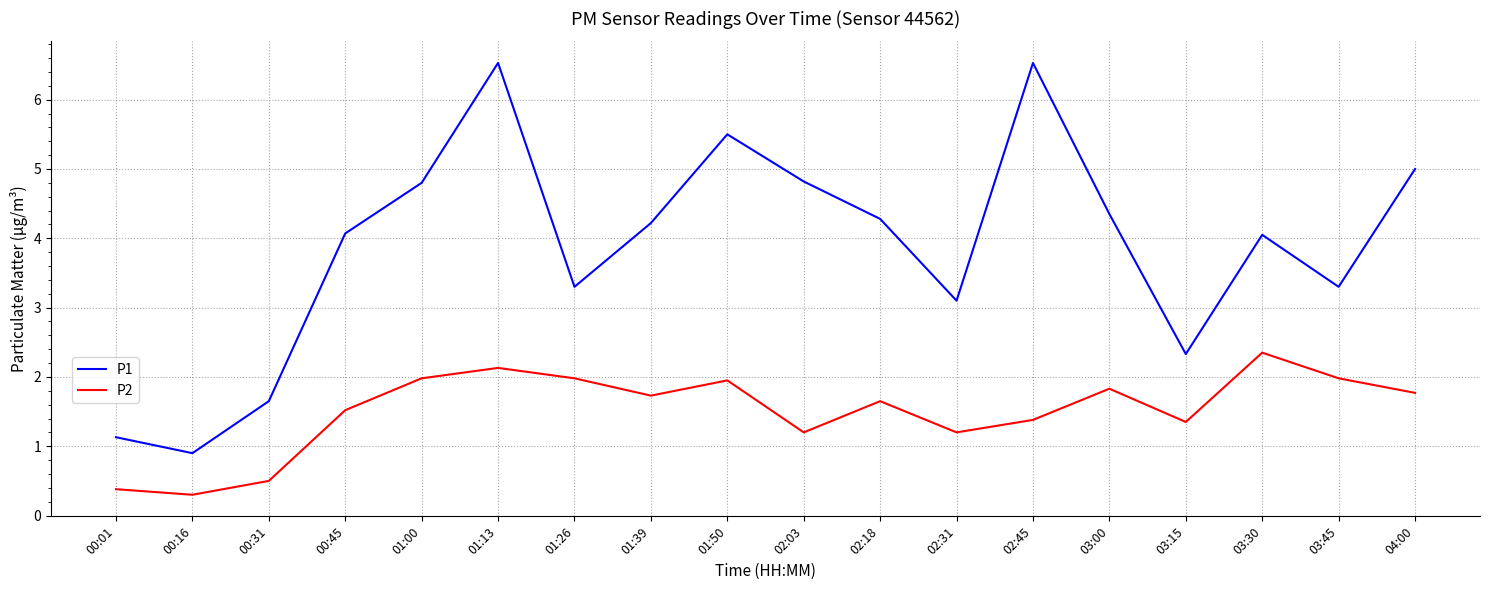

Which category has the highest value in the P2 series?

03:30